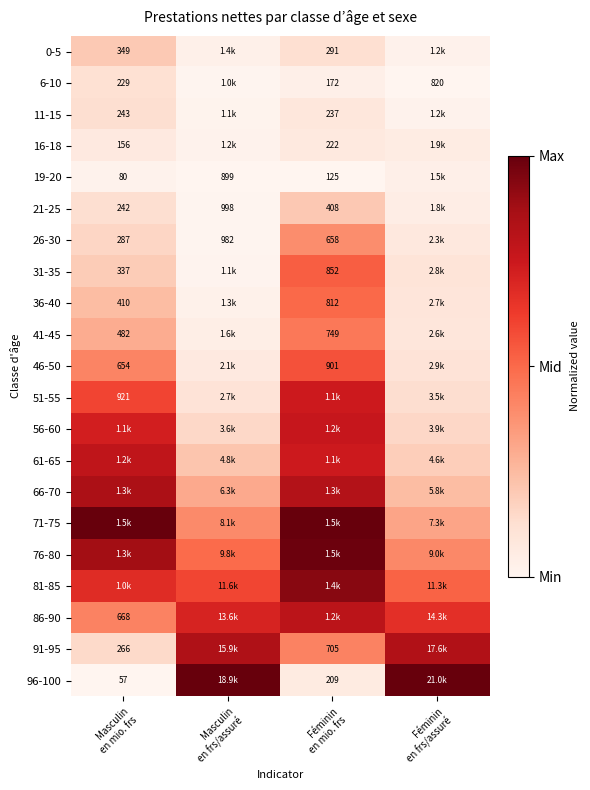

Rank the series at Féminin en frs/assuré from highest to lowest value.

96-100, 91-95, 86-90, 81-85, 76-80, 71-75, 66-70, 61-65, 56-60, 51-55, 46-50, 31-35, 36-40, 41-45, 26-30, 16-18, 21-25, 19-20, 0-5, 11-15, 6-10